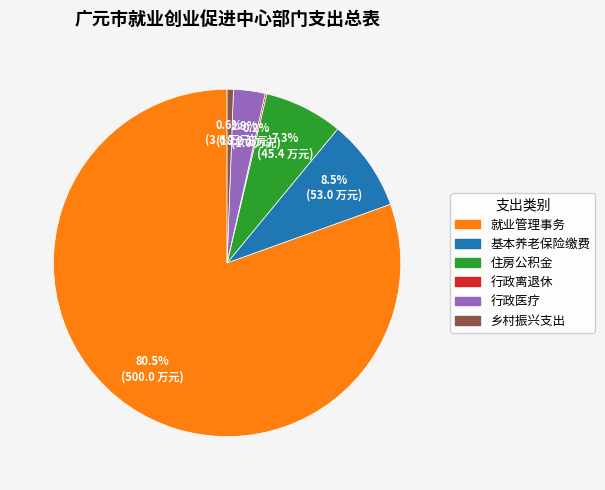

What is the majority slice?

就业管理事务